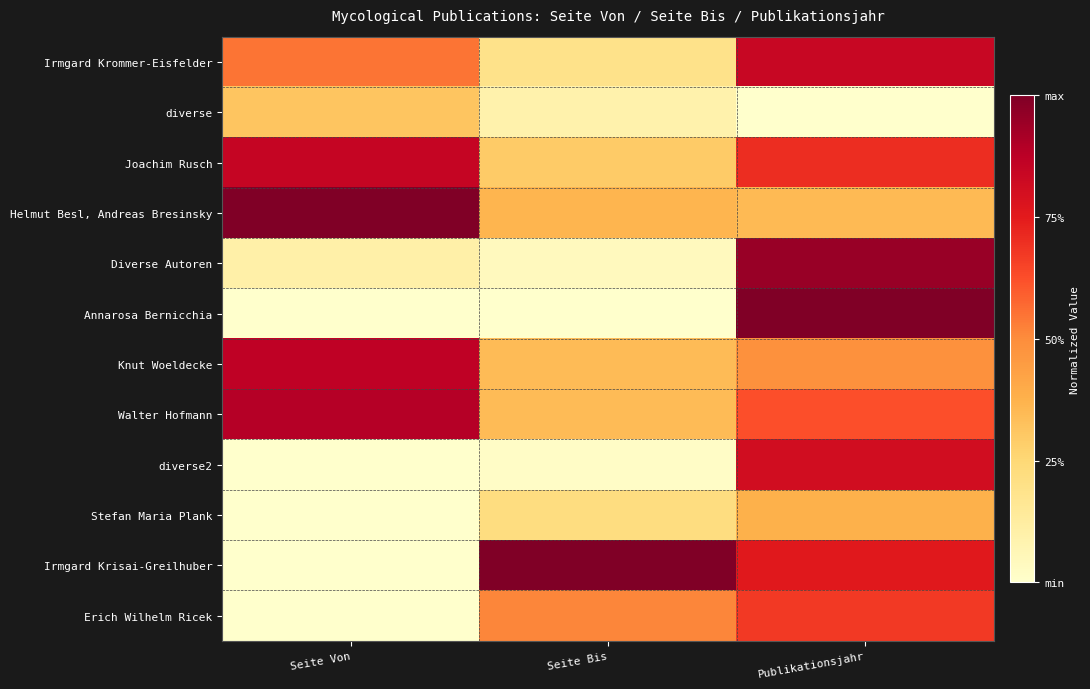

Which category has the lowest value across all series?

Publikationsjahr